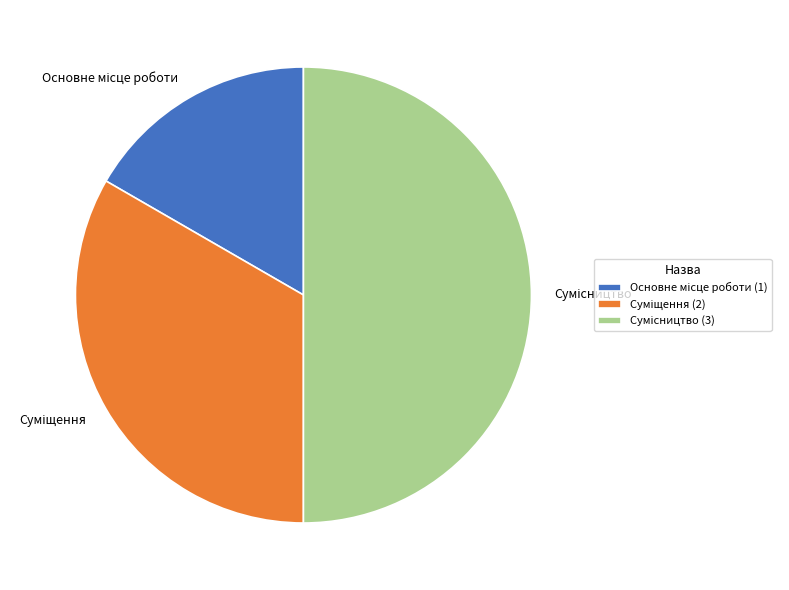

Between Сумісництво and Суміщення, which is larger?

Сумісництво